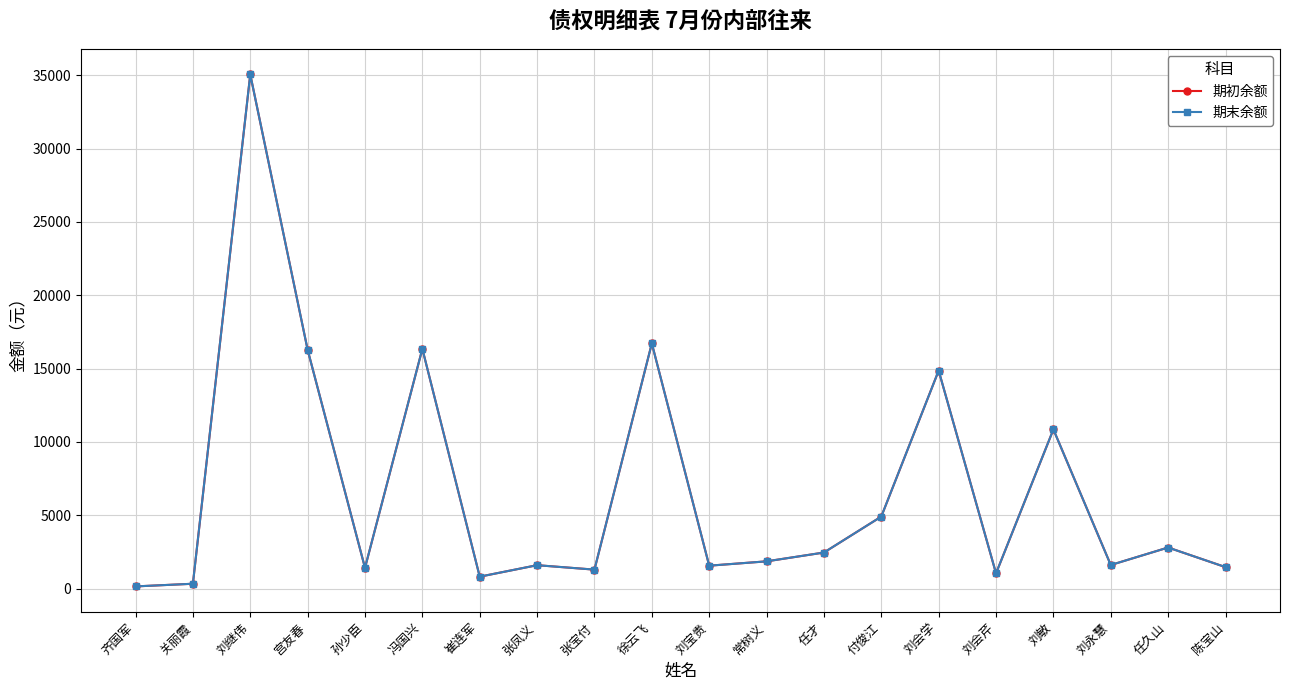

Rank the series at 刘宝贵 from lowest to highest value.

期初余额, 期末余额